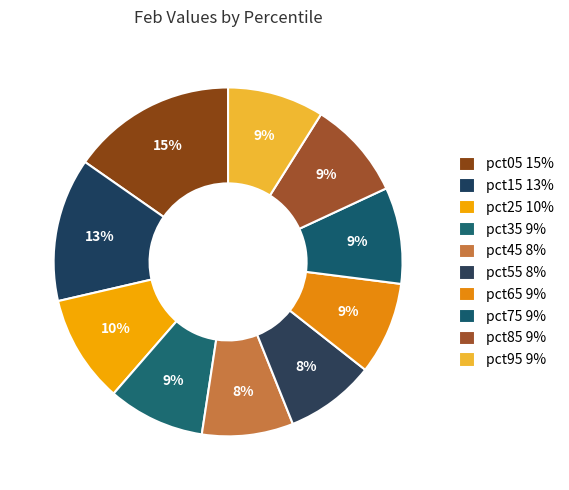

Which slice is the smallest?

pct55